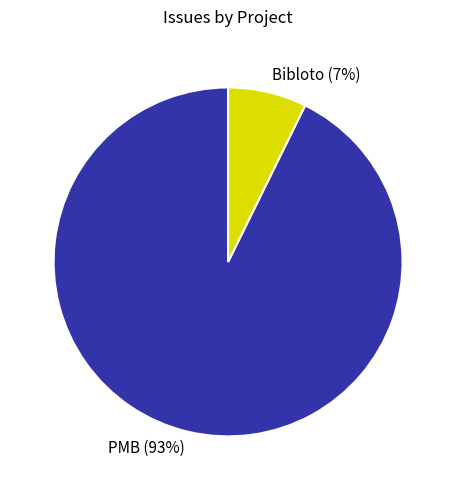

Is the sum of Bibloto and PMB greater than half?

Yes